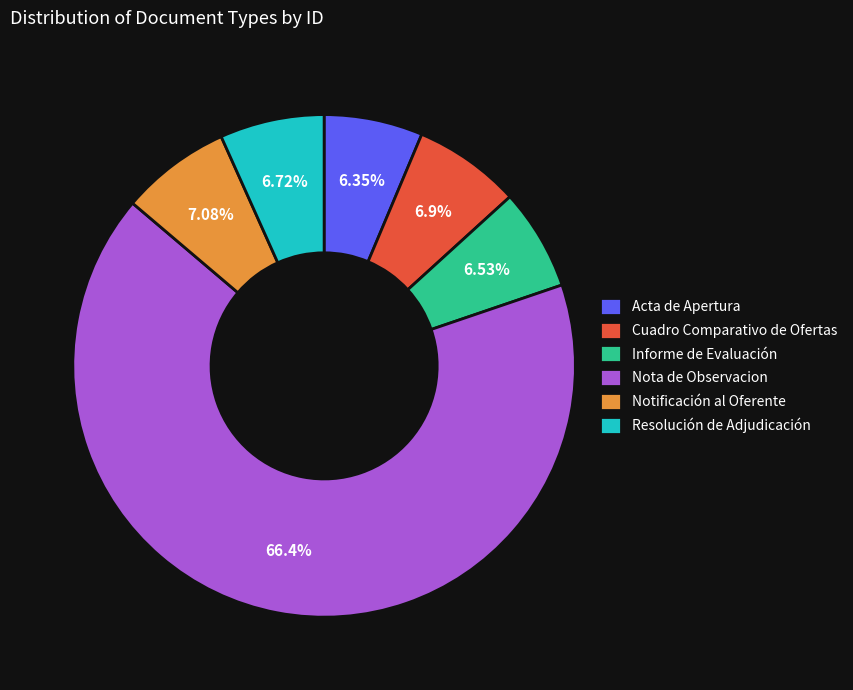

What is the largest slice in the pie chart?

Nota de Observacion